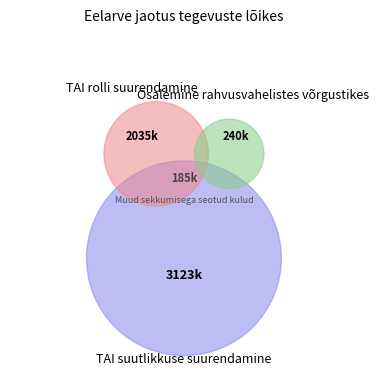

To the nearest percent, what is the difference between the TAI suutlikkuse suurendamine and Muud sekkumisega seotud kulud slice percentages?

53%